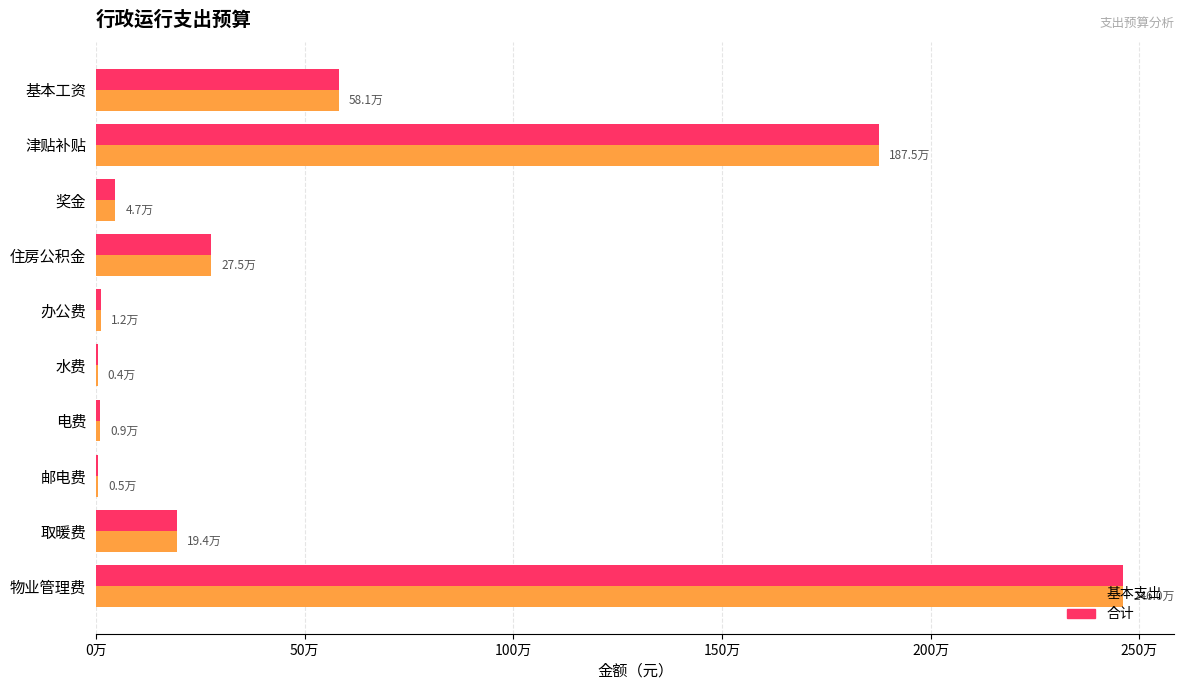

What are all the series names shown in the legend?

基本支出, 合计